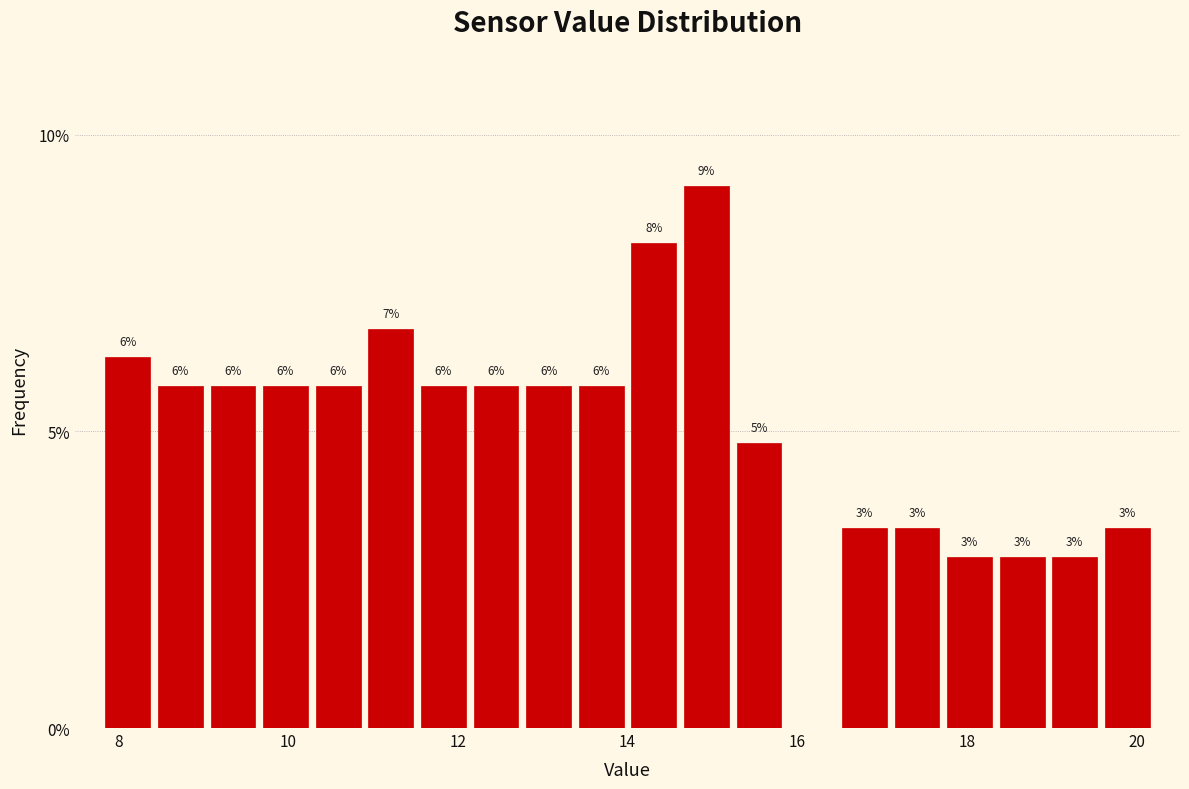

Around what value on the x-axis is the tallest bar? Give the approximate position of its centre, as read against the axis.

15.0